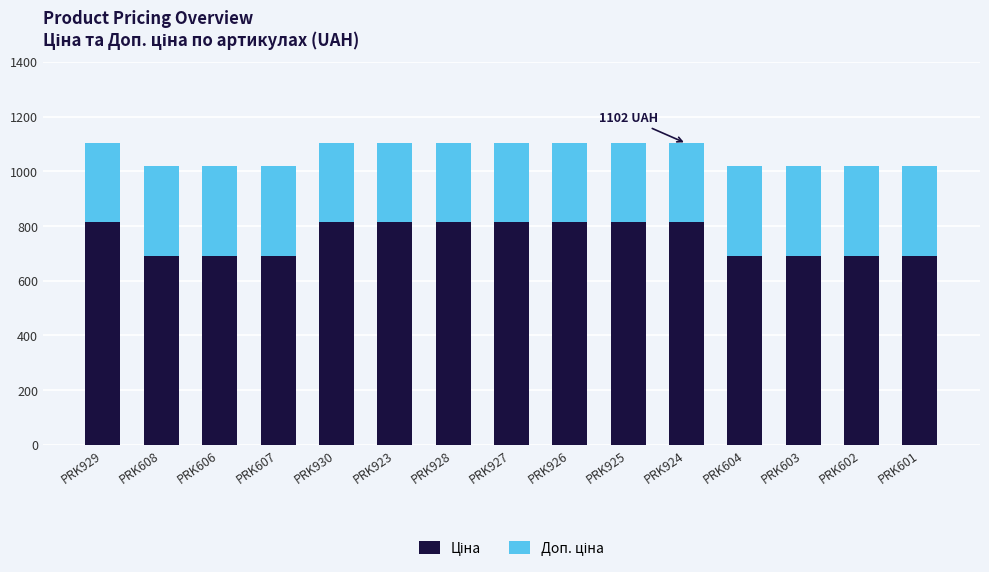

Does the chart contain stacked bars?

Yes